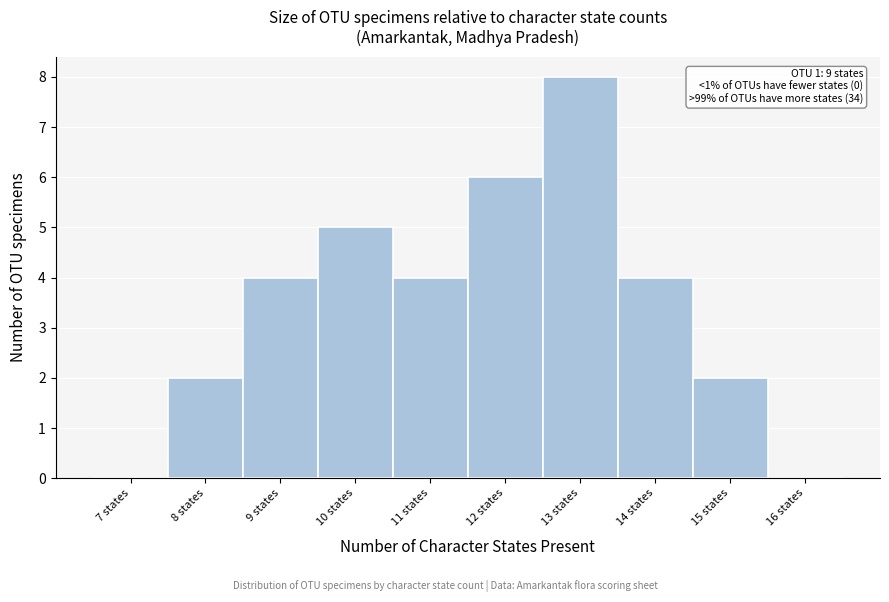

Reading left to right, transcribe all the data shown in this chart.

7 states=0	8 states=2	9 states=4	10 states=5	11 states=4	12 states=6	13 states=8	14 states=4	15 states=2	16 states=0